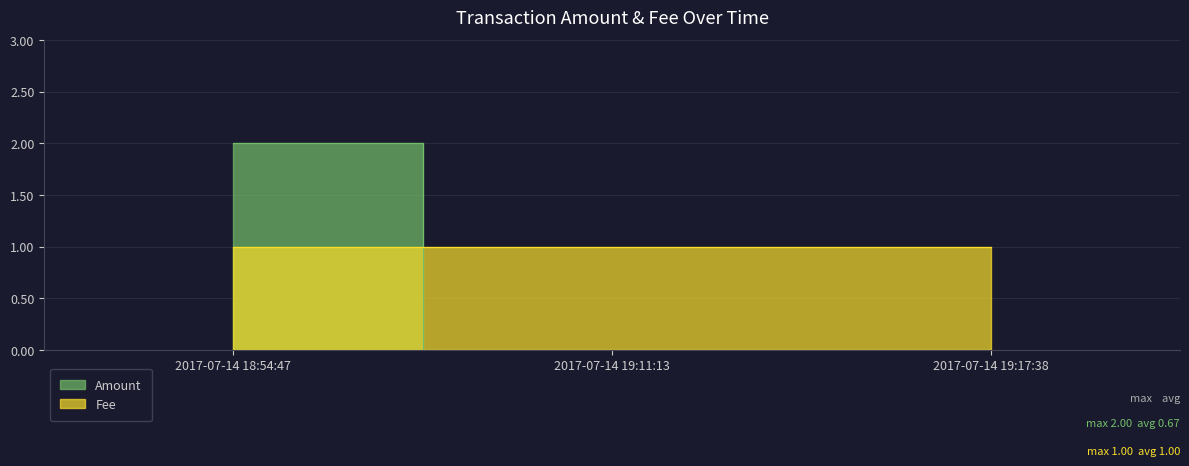

What are all the series names shown in the legend?

Amount, Fee